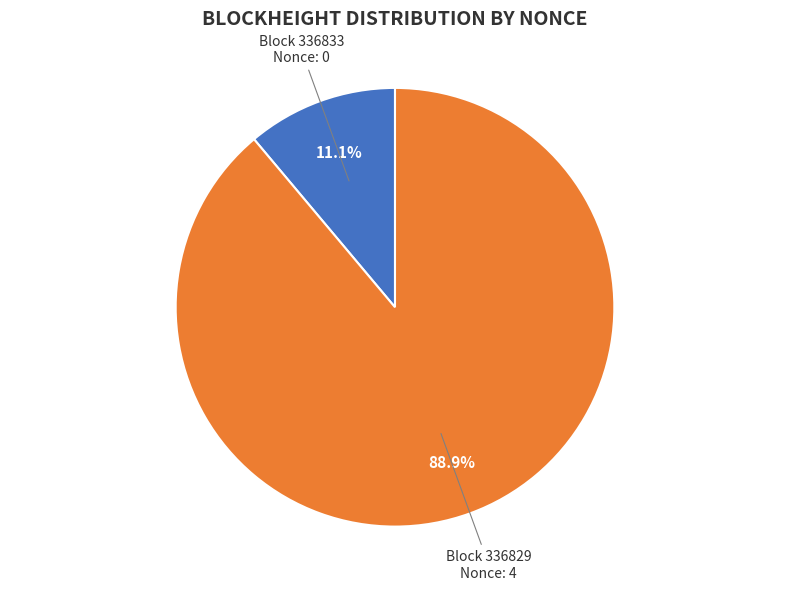

Does any single category account for the majority?

Yes